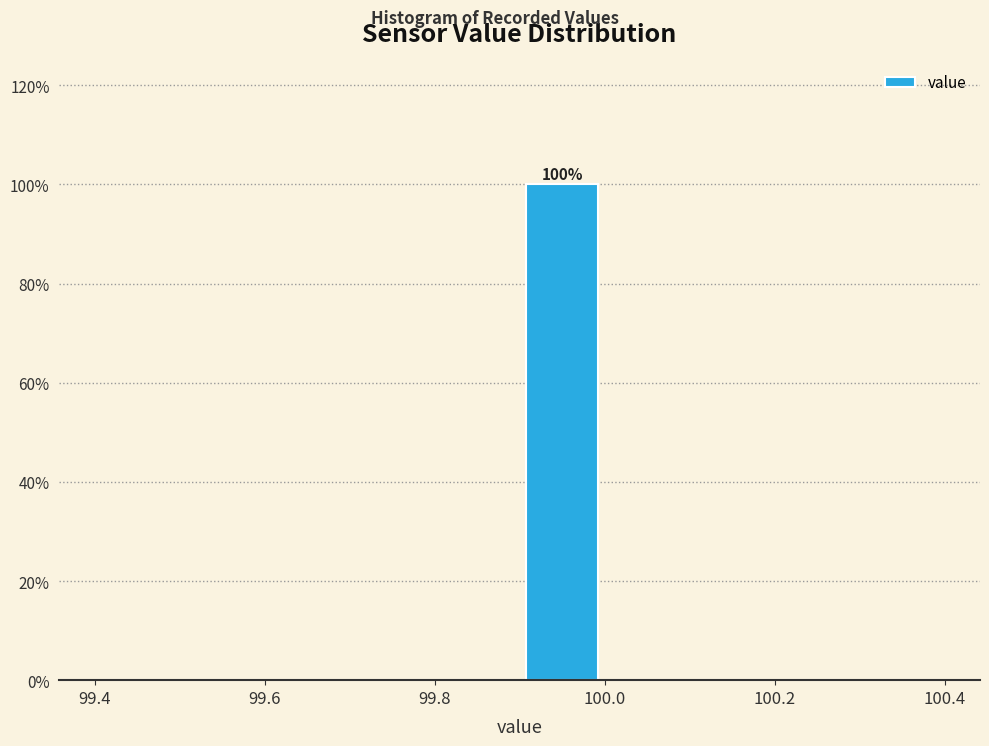

Over which range of the x-axis is the bar tallest?

99.9 to 100.0